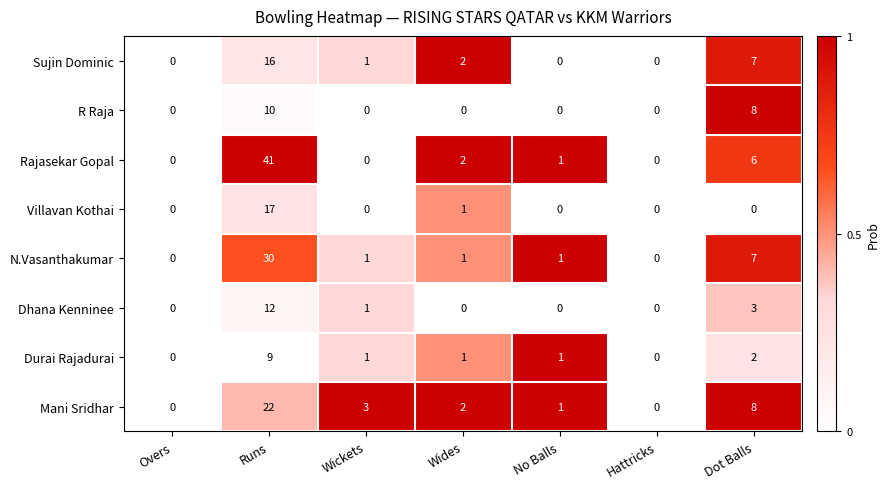

Where is Durai Rajadurai nearest to the value 4?

Dot Balls